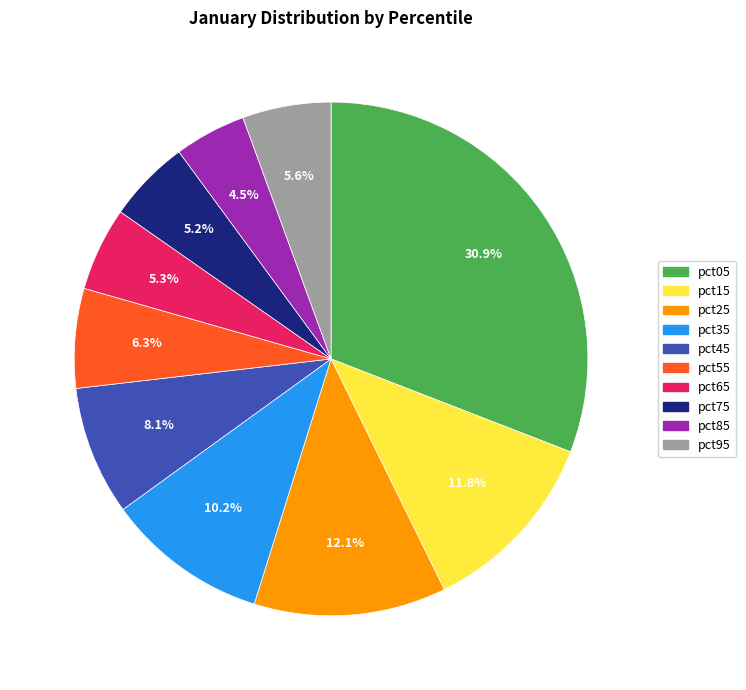

Which has a higher value, pct95 or pct55?

pct55